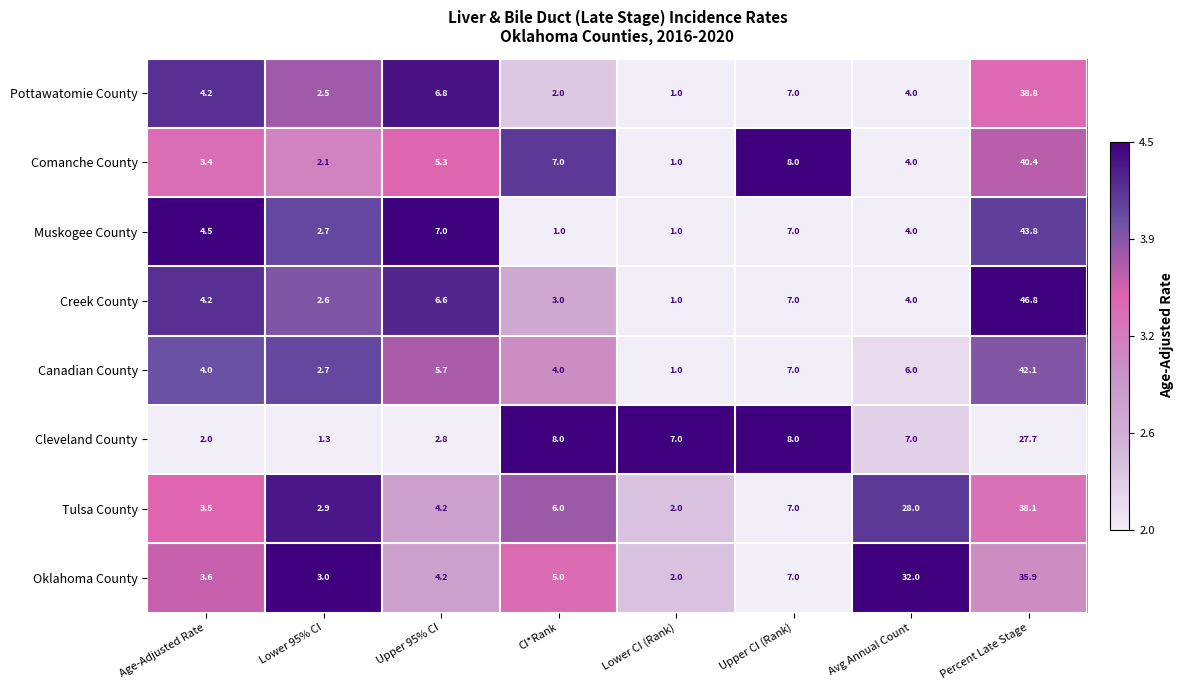

What is the maximum value shown in the chart?

46.8